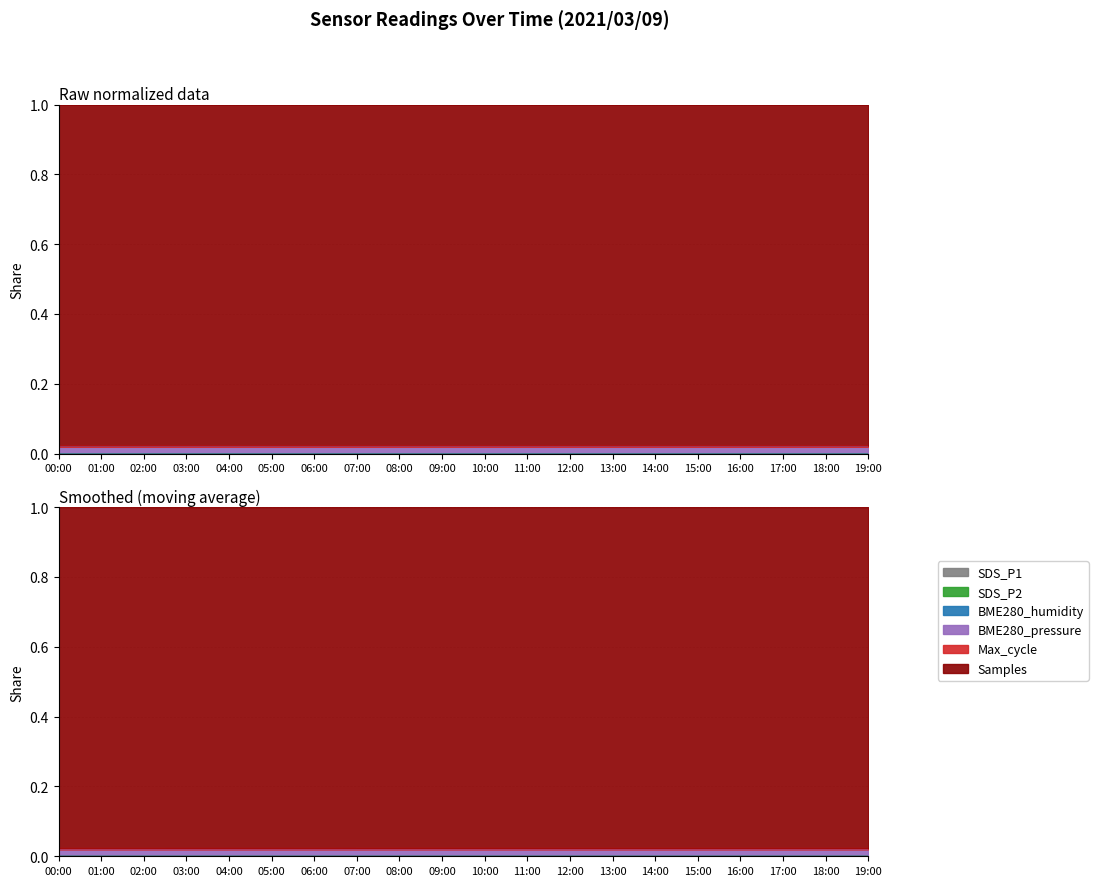

At which category is the sum across all series the highest?

09:00